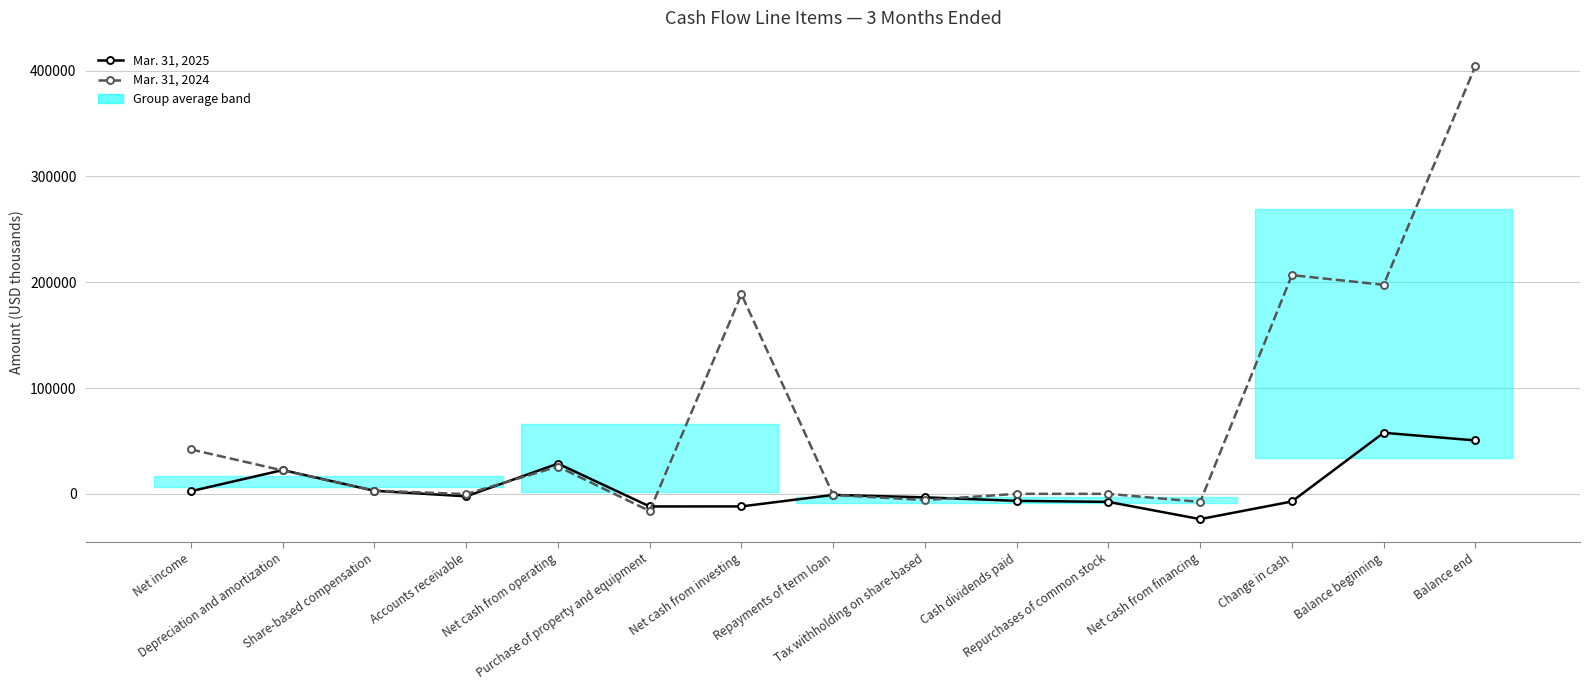

Does the chart have visible grid lines?

Yes